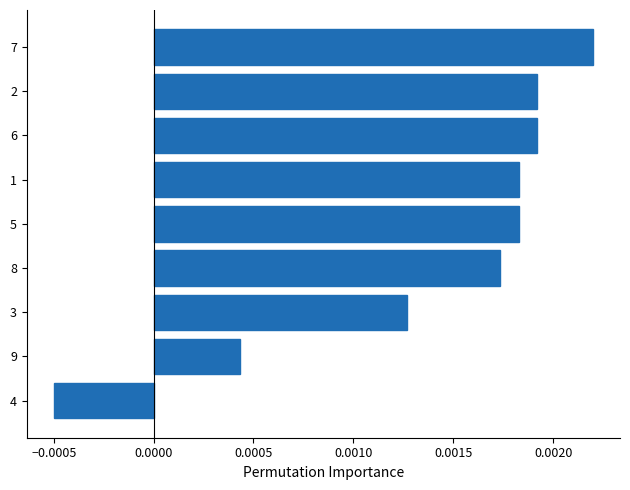

At which category does the chart reach its minimum across all series?

4